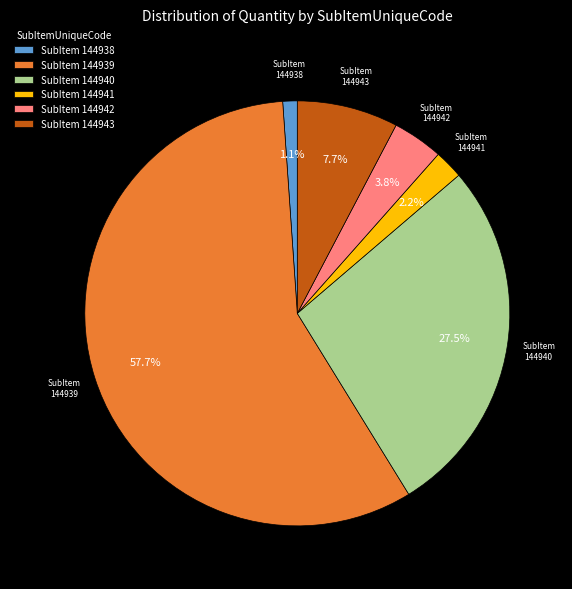

Rank the categories by value from highest to lowest.

SubItem 144939, SubItem 144940, SubItem 144943, SubItem 144942, SubItem 144941, SubItem 144938